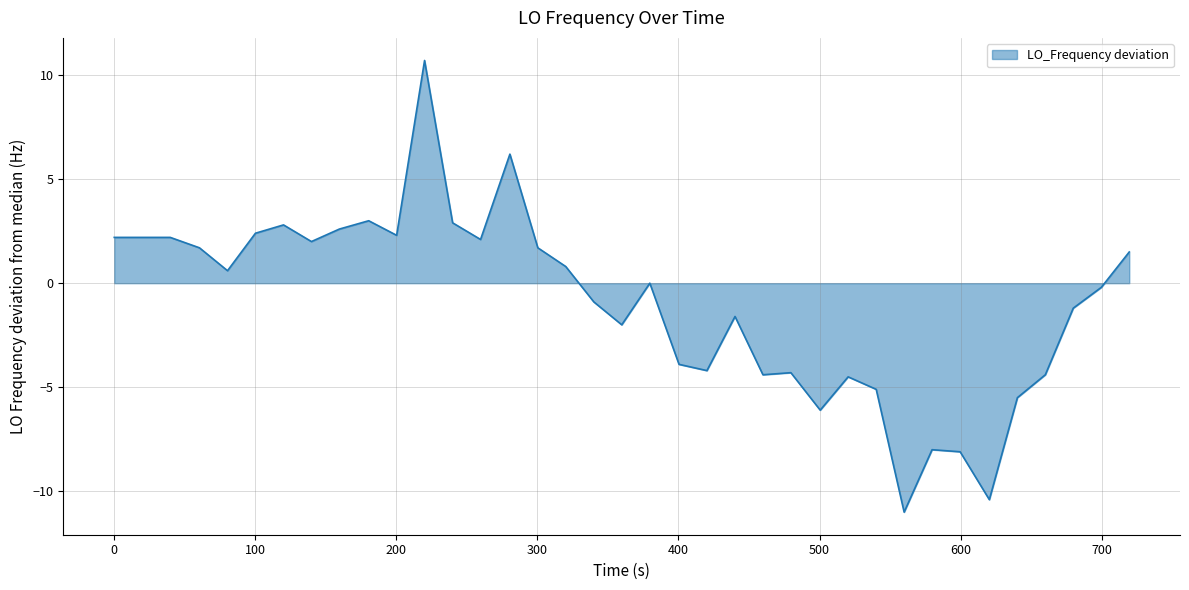

What is the minimum value shown in the chart?

-11.0